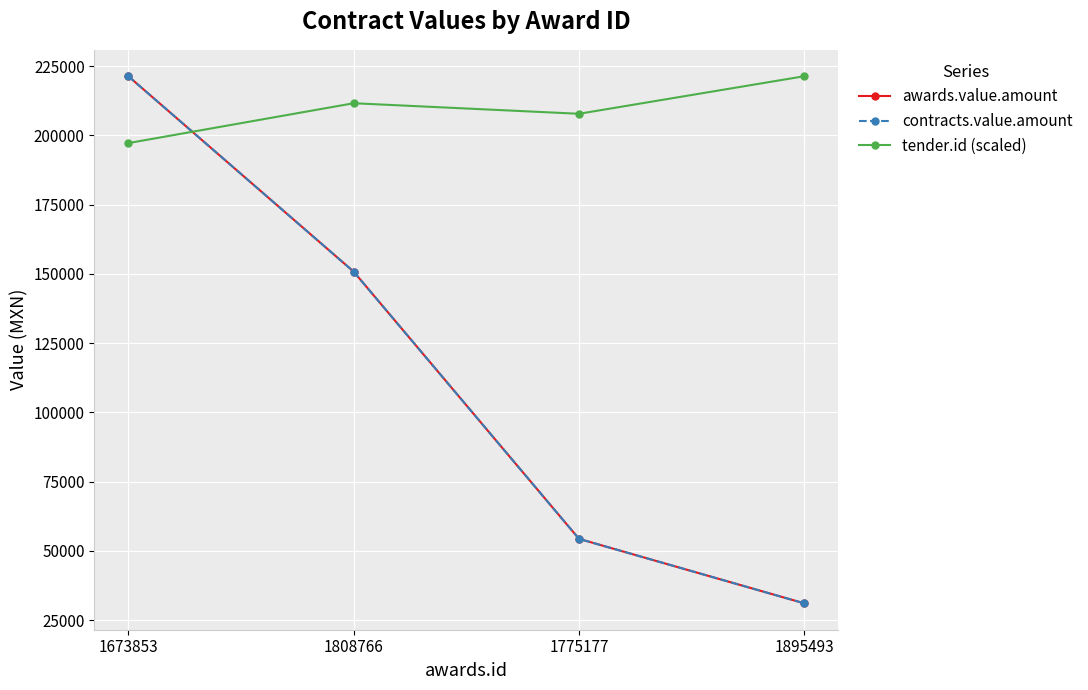

What is the label of the 3rd point from the left?

1775177